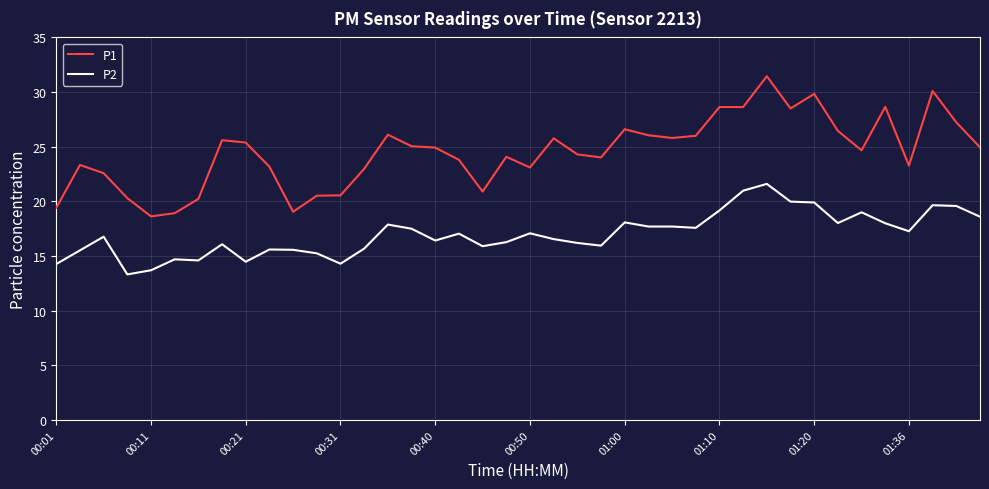

What is the sum of all P1 values?

979.5